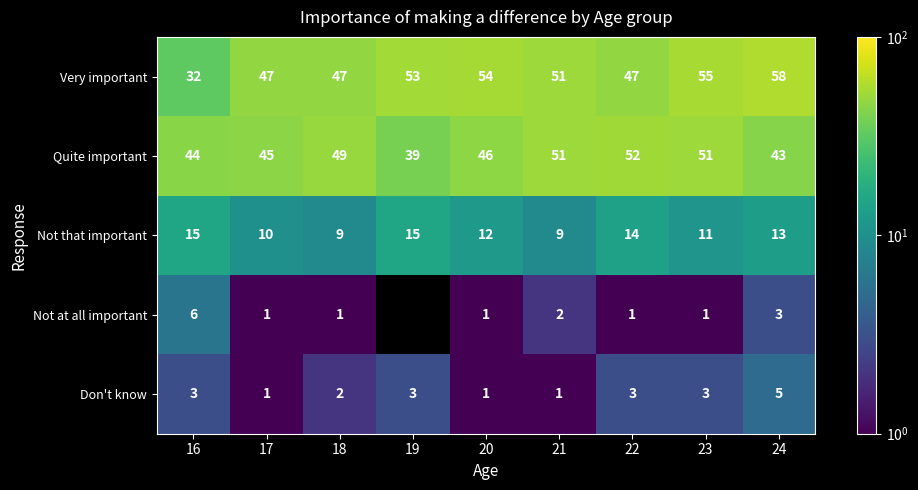

How many categories are shown in the chart?

9